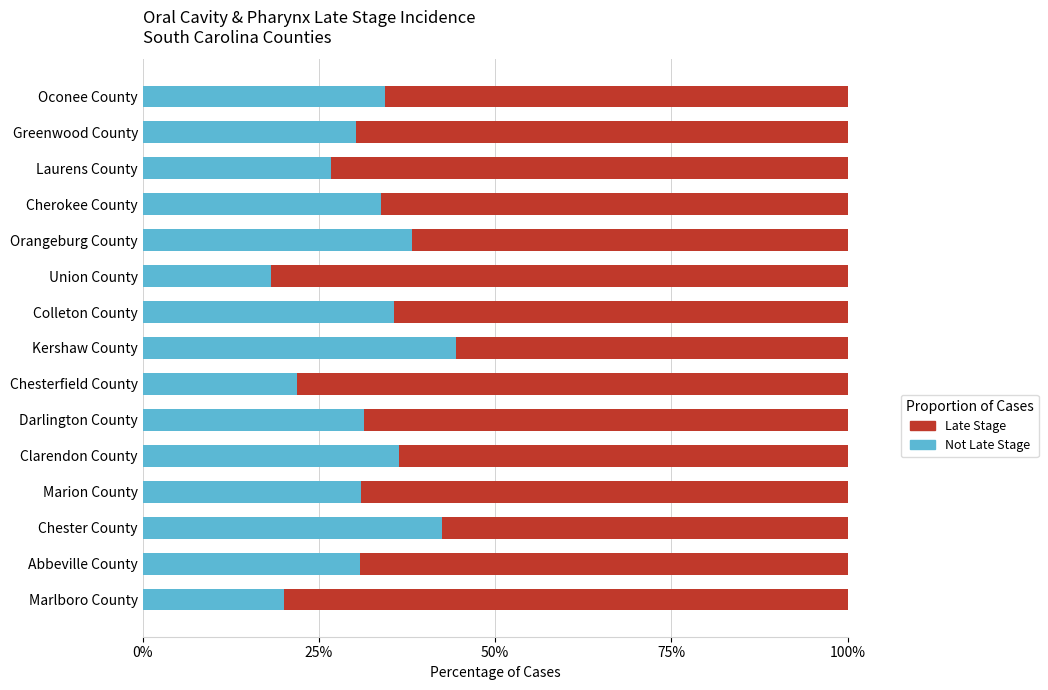

What is the total value across all series at Greenwood County?

100.0